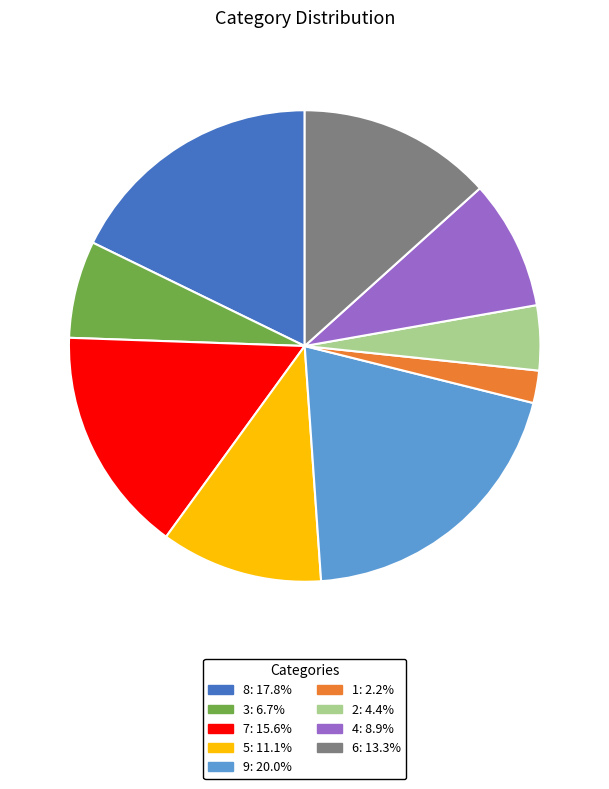

What is the ratio of the value at 1 to the value at 9?

0.1